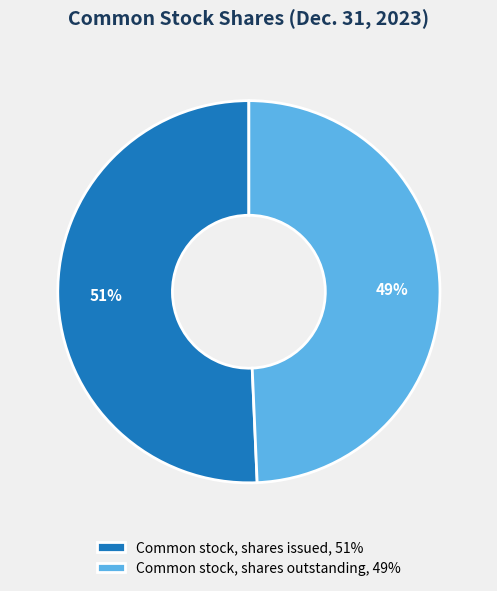

Which slice represents more than half of the pie?

Common stock, shares issued